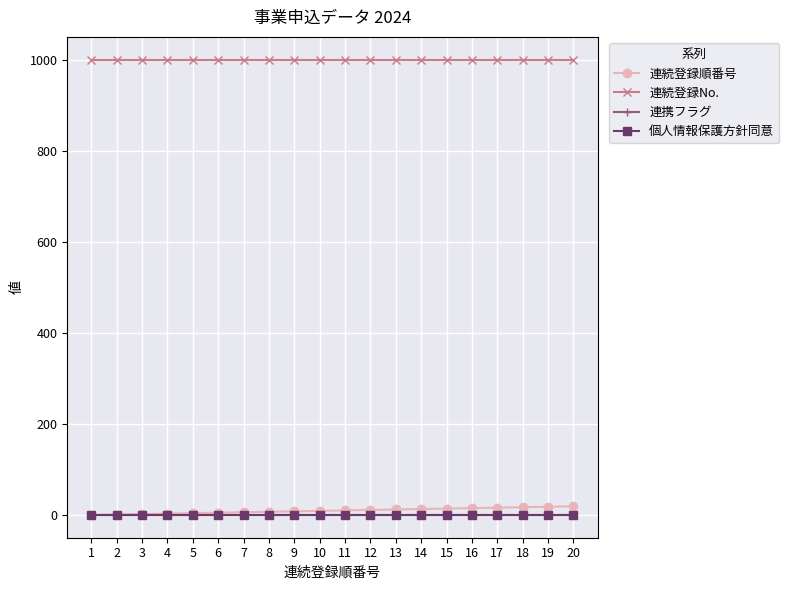

True or false: 連続登録No. has more than 2 points higher than both neighbors.

False